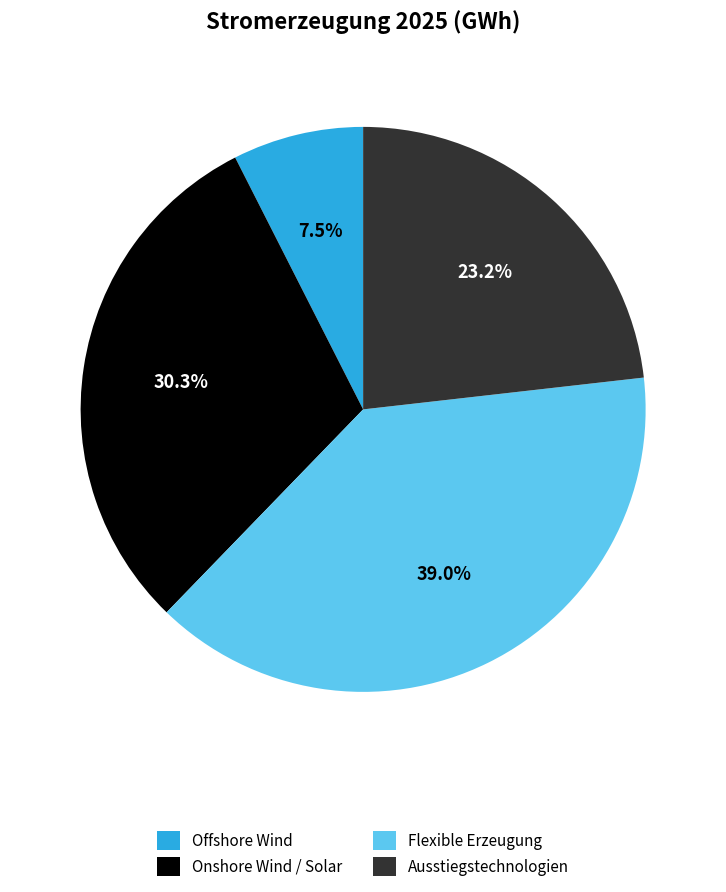

True or false: Ausstiegstechnologien accounts for 23% of the total.

True